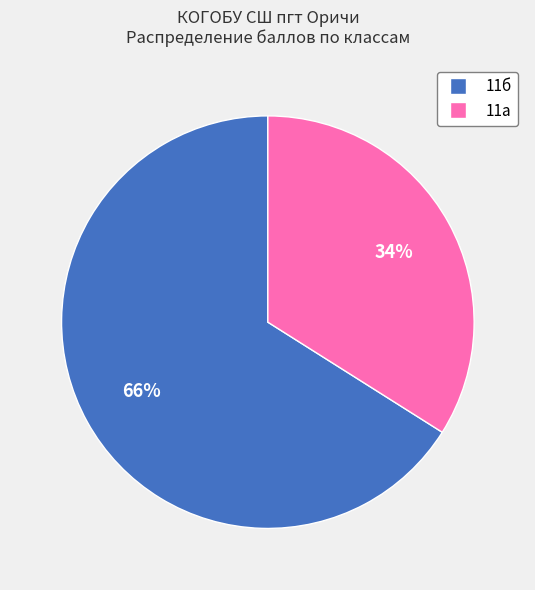

Is there any slice that represents more than half of the pie?

Yes